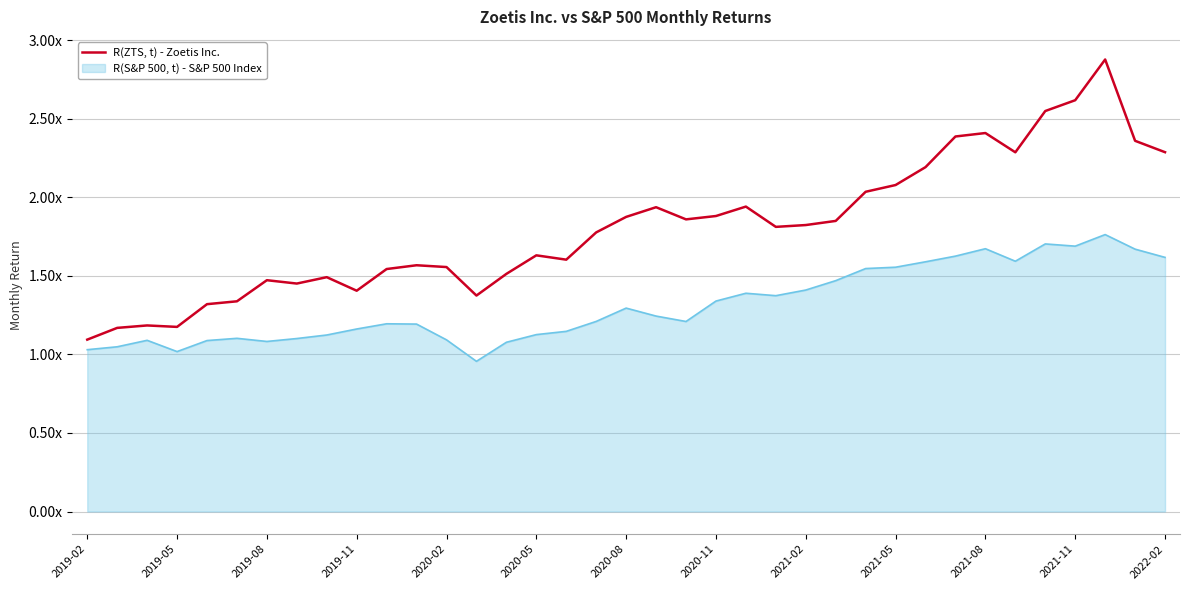

What are all the series names shown in the legend?

R(ZTS, t) - Zoetis Inc., R(S&P 500, t) - S&P 500 Index